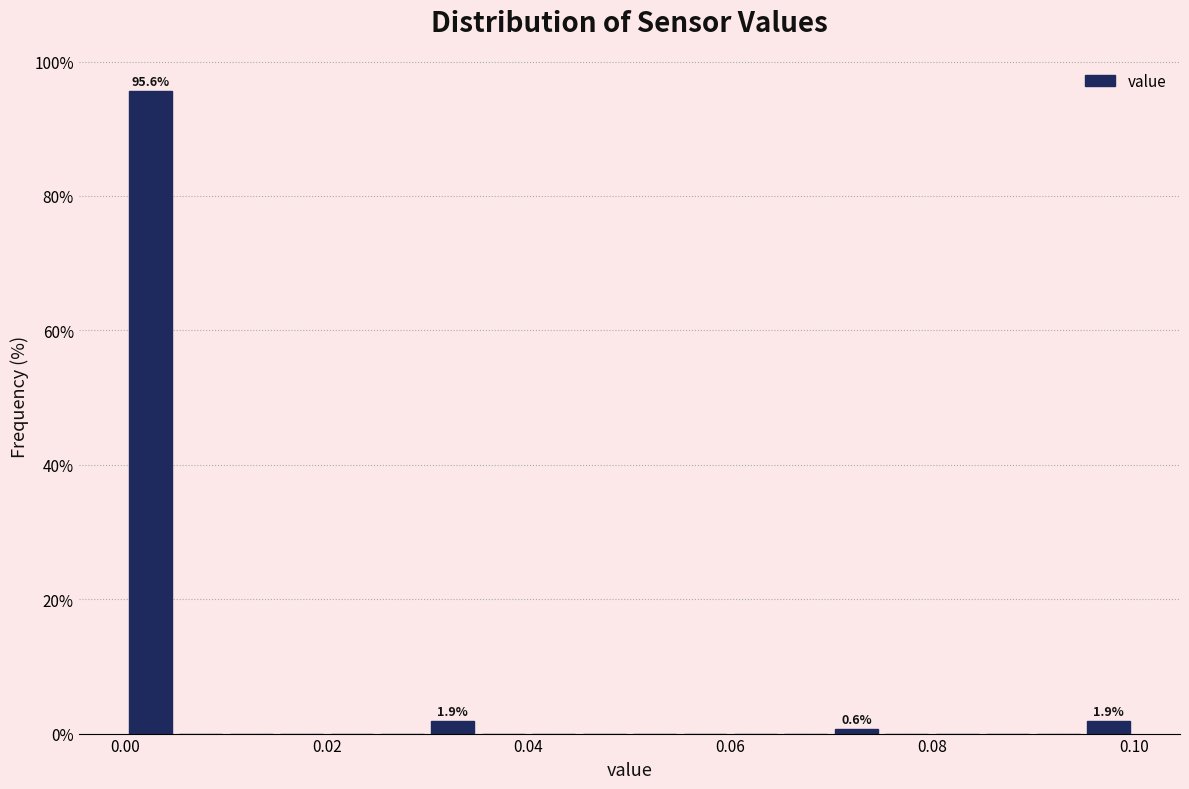

Around what value on the x-axis is the tallest bar? Give the approximate position of its centre, as read against the axis.

0.002